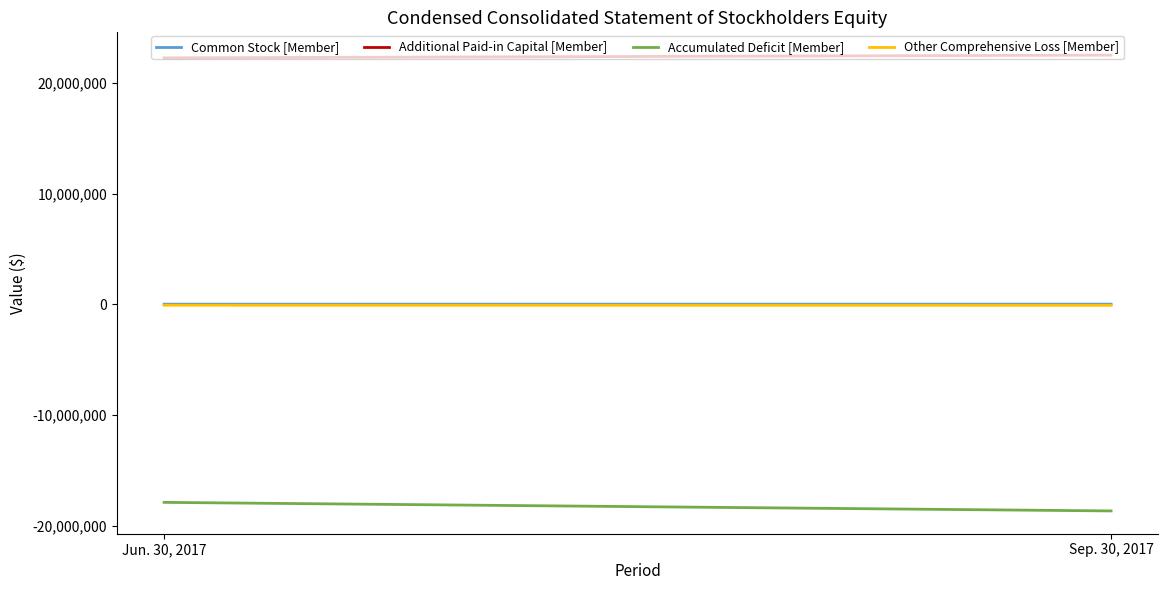

How many values in the Additional Paid-in Capital [Member] series are below 22513645?

1